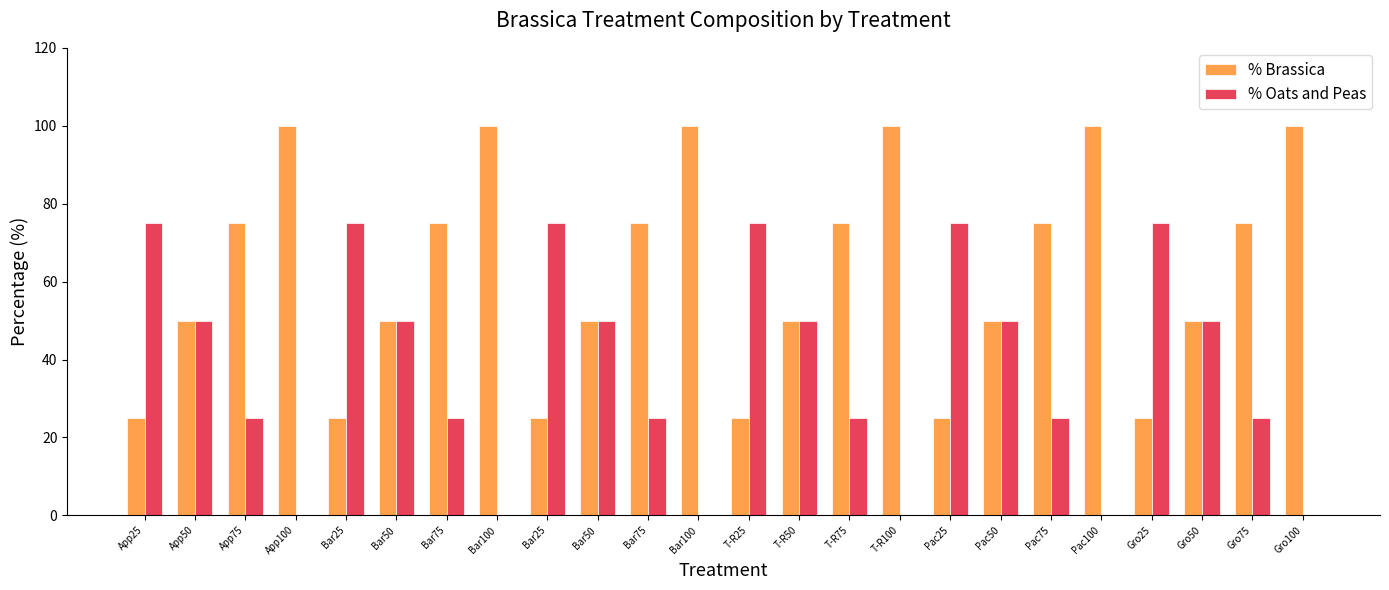

What are all the series names shown in the legend?

% Brassica, % Oats and Peas